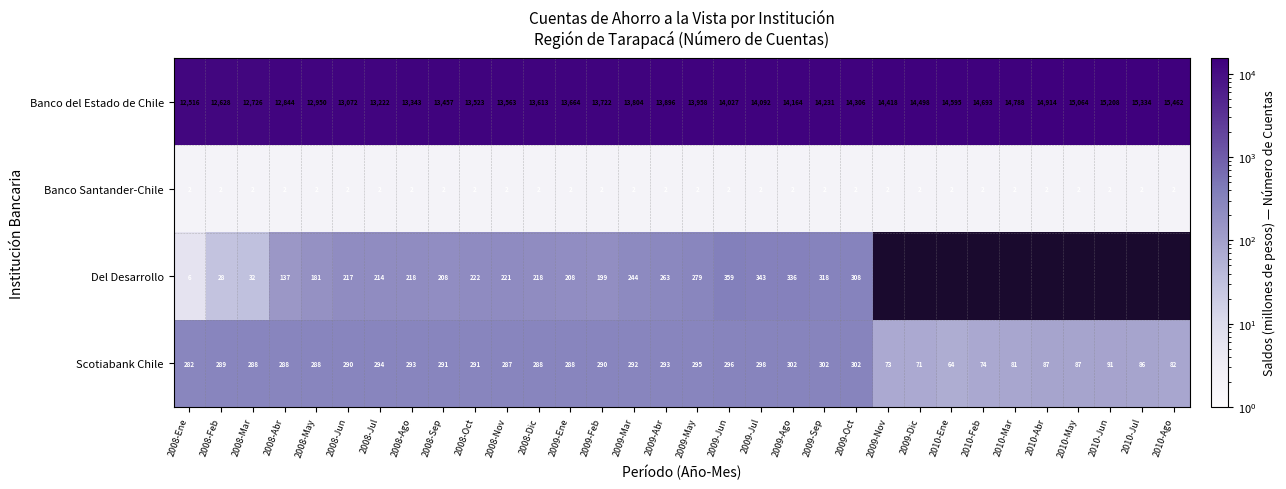

Is it true that Banco del Estado de Chile equals 6385.5 at 2008-Sep?

False